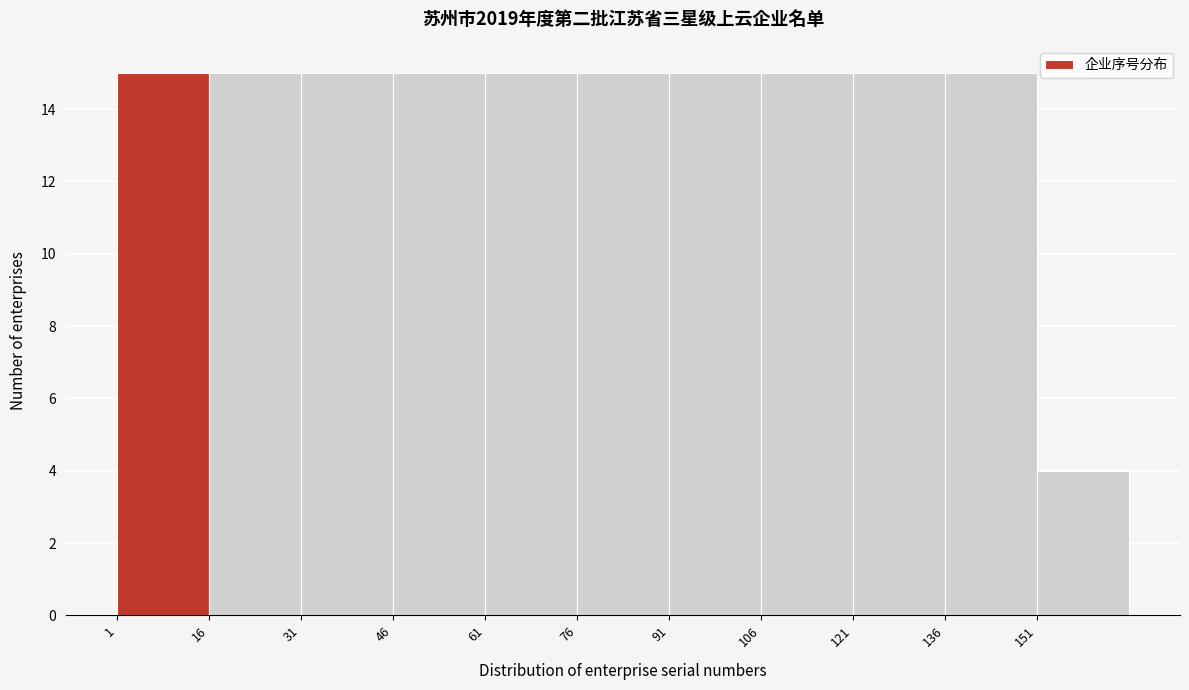

Reading left to right, list every bar in this chart as the range it spans on the x-axis followed by its height. Neither the bar edges nor the heights are printed on the chart, so give them approximately, as read against the axes.

1 to 16: 15
16 to 31: 15
31 to 46: 15
46 to 61: 15
61 to 76: 15
76 to 91: 15
91 to 106: 15
106 to 121: 15
121 to 136: 15
136 to 151: 15
151 to 166: 4